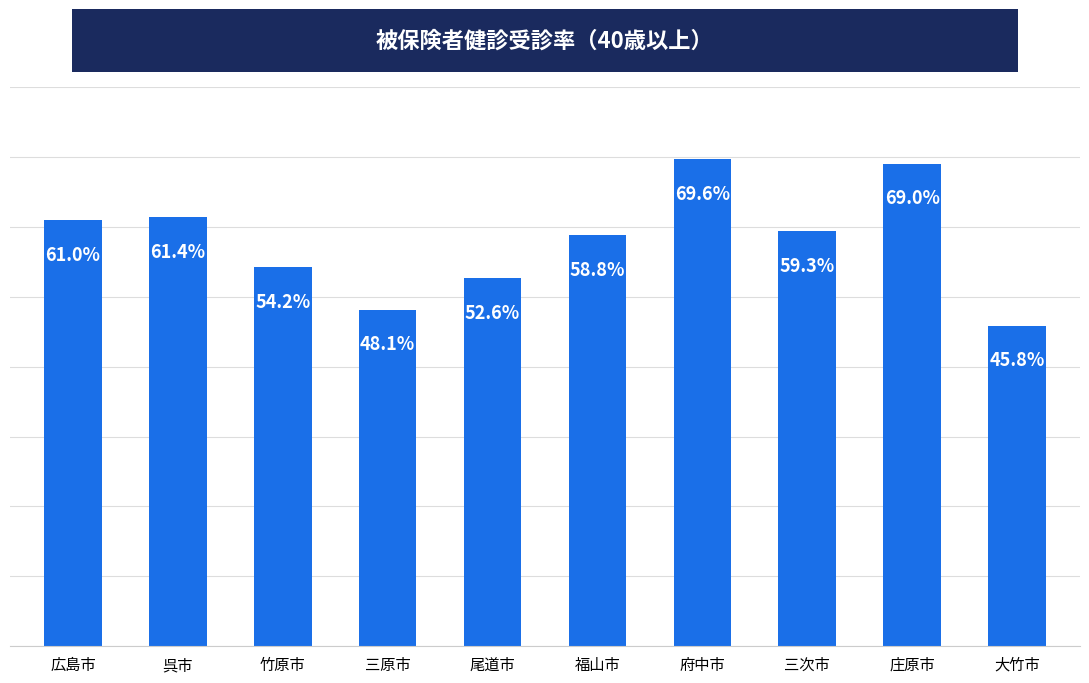

Does the chart contain any negative values?

No